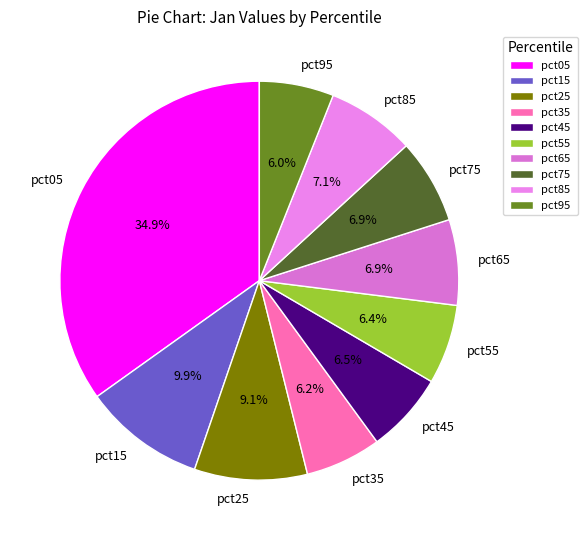

Which has a higher value, pct15 or pct75?

pct15